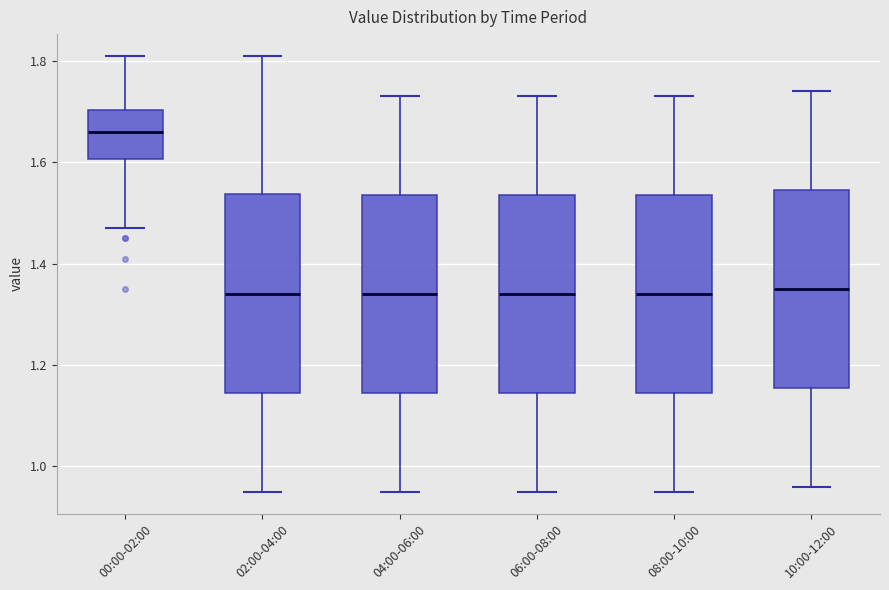

Reading left to right, read every box against the y-axis: the position of its median line, the range the box covers, and the ends of its whiskers. The values are not printed on the chart, so give them approximately, as read against the axis.

00:00-02:00: median 1.66, box 1.60 to 1.70, whiskers 1.48 to 1.82
02:00-04:00: median 1.34, box 1.14 to 1.54, whiskers 0.96 to 1.82
04:00-06:00: median 1.34, box 1.14 to 1.54, whiskers 0.96 to 1.74
06:00-08:00: median 1.34, box 1.14 to 1.54, whiskers 0.96 to 1.74
08:00-10:00: median 1.34, box 1.14 to 1.54, whiskers 0.96 to 1.74
10:00-12:00: median 1.36, box 1.16 to 1.54, whiskers 0.96 to 1.74